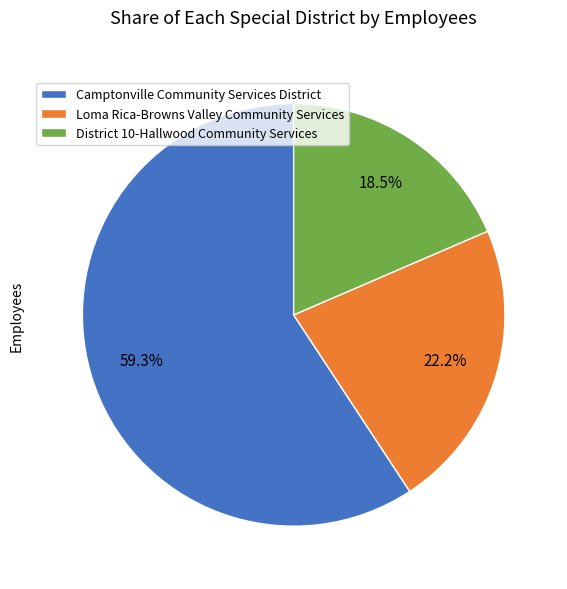

What is the total percentage of Loma Rica-Browns Valley Community Services and District 10-Hallwood Community Services?

40.7%